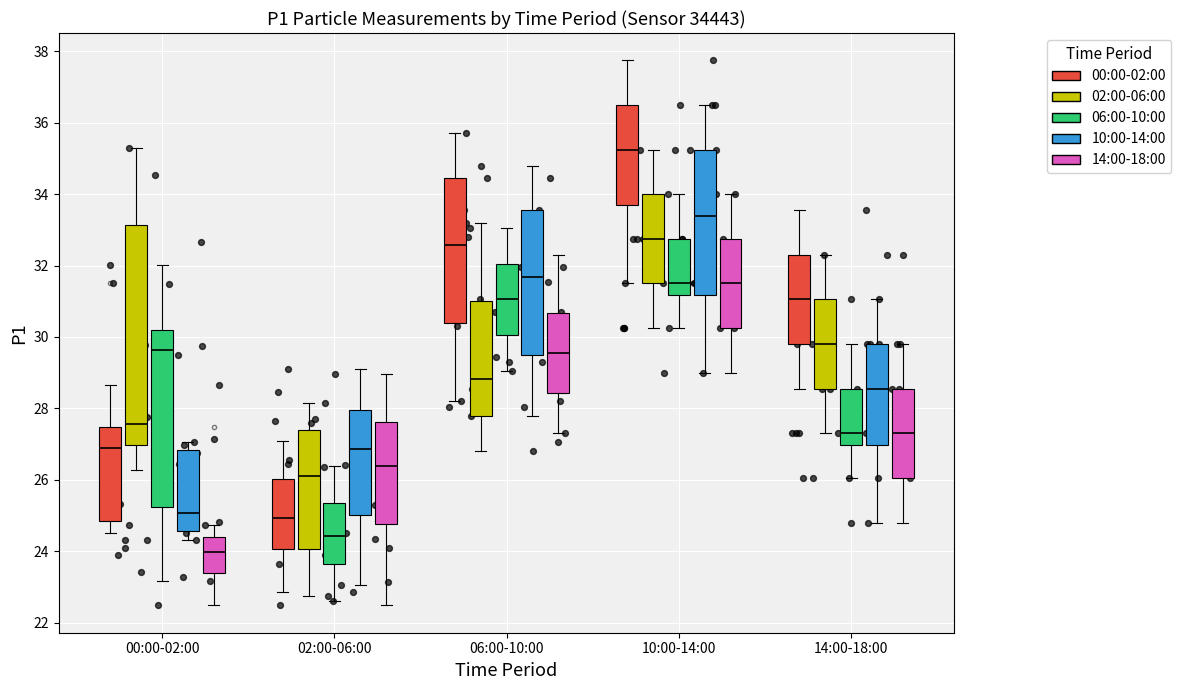

Reading left to right, read every box against the y-axis: the position of its median line, the range the box covers, and the ends of its whiskers. The values are not printed on the chart, so give them approximately, as read against the axis.

00:00-02:00 (00:00-02:00): median 27.0, box 24.8 to 27.4, whiskers 24.6 to 28.6
00:00-02:00 (02:00-06:00): median 27.6, box 27.0 to 33.2, whiskers 26.2 to 35.4
00:00-02:00 (06:00-10:00): median 29.6, box 25.2 to 30.2, whiskers 23.2 to 32.0
00:00-02:00 (10:00-14:00): median 25.0, box 24.6 to 26.8, whiskers 24.4 to 27.0
00:00-02:00 (14:00-18:00): median 24.0, box 23.4 to 24.4, whiskers 22.4 to 24.8
02:00-06:00 (00:00-02:00): median 25.0, box 24.0 to 26.0, whiskers 22.8 to 27.2
02:00-06:00 (02:00-06:00): median 26.2, box 24.0 to 27.4, whiskers 22.8 to 28.2
02:00-06:00 (06:00-10:00): median 24.4, box 23.6 to 25.4, whiskers 22.6 to 26.4
02:00-06:00 (10:00-14:00): median 26.8, box 25.0 to 28.0, whiskers 23.0 to 29.2
02:00-06:00 (14:00-18:00): median 26.4, box 24.8 to 27.6, whiskers 22.6 to 29.0
06:00-10:00 (00:00-02:00): median 32.6, box 30.4 to 34.4, whiskers 28.2 to 35.8
06:00-10:00 (02:00-06:00): median 28.8, box 27.8 to 31.0, whiskers 26.8 to 33.2
06:00-10:00 (06:00-10:00): median 31.0, box 30.0 to 32.0, whiskers 29.0 to 33.0
06:00-10:00 (10:00-14:00): median 31.6, box 29.4 to 33.6, whiskers 27.8 to 34.8
06:00-10:00 (14:00-18:00): median 29.6, box 28.4 to 30.6, whiskers 27.4 to 32.4
10:00-14:00 (00:00-02:00): median 35.2, box 33.6 to 36.6, whiskers 31.6 to 37.8
10:00-14:00 (02:00-06:00): median 32.8, box 31.6 to 34.0, whiskers 30.2 to 35.2
10:00-14:00 (06:00-10:00): median 31.6, box 31.2 to 32.8, whiskers 30.2 to 34.0
10:00-14:00 (10:00-14:00): median 33.4, box 31.2 to 35.2, whiskers 29.0 to 36.6
10:00-14:00 (14:00-18:00): median 31.6, box 30.2 to 32.8, whiskers 29.0 to 34.0
14:00-18:00 (00:00-02:00): median 31.0, box 29.8 to 32.4, whiskers 28.6 to 33.6
14:00-18:00 (02:00-06:00): median 29.8, box 28.6 to 31.0, whiskers 27.4 to 32.4
14:00-18:00 (06:00-10:00): median 27.4, box 27.0 to 28.6, whiskers 26.0 to 29.8
14:00-18:00 (10:00-14:00): median 28.6, box 27.0 to 29.8, whiskers 24.8 to 31.0
14:00-18:00 (14:00-18:00): median 27.4, box 26.0 to 28.6, whiskers 24.8 to 29.8